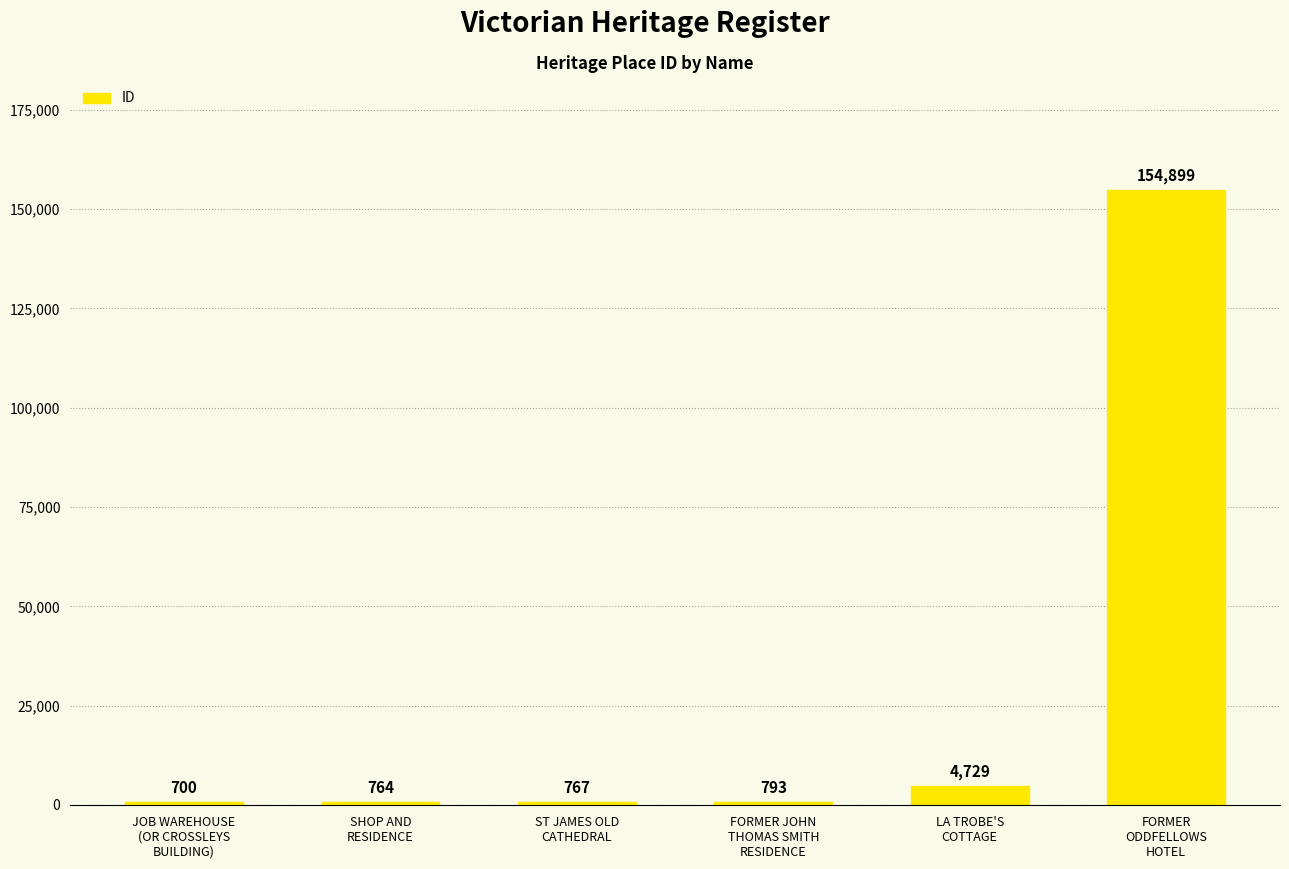

How many data points are less than 793?

3